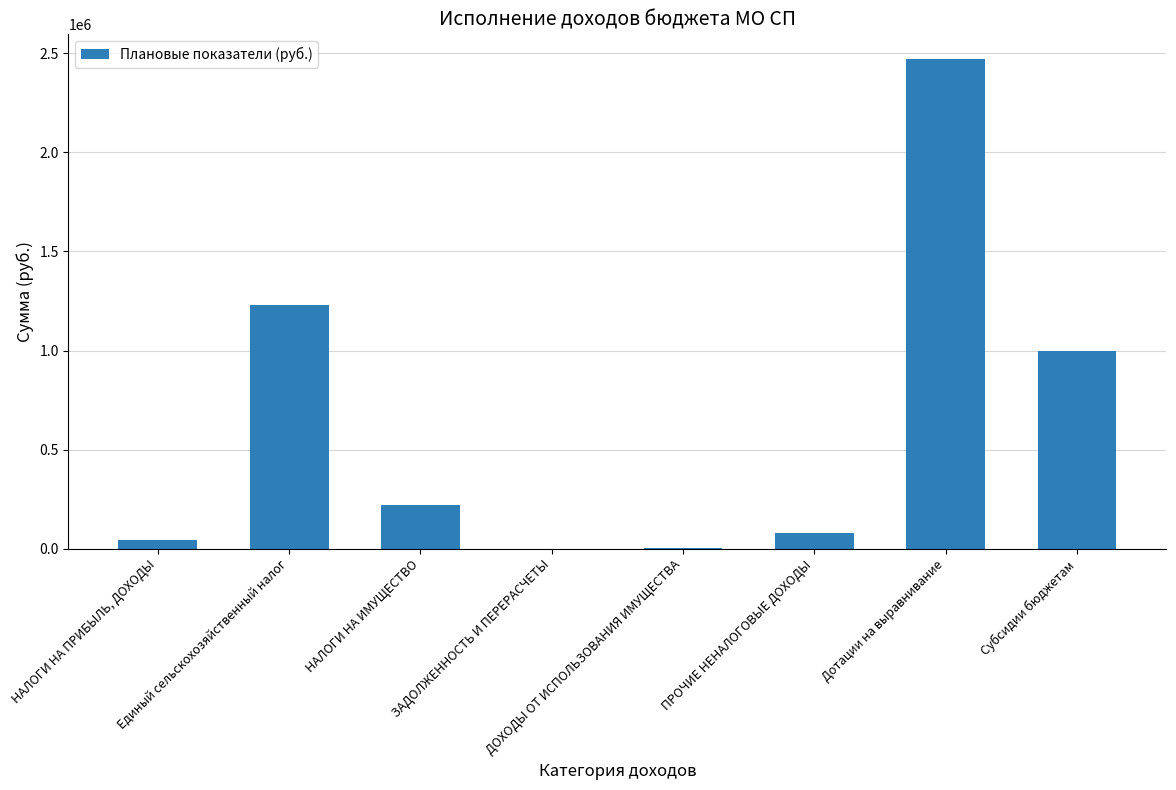

What is the sum of all values?

5048877.1